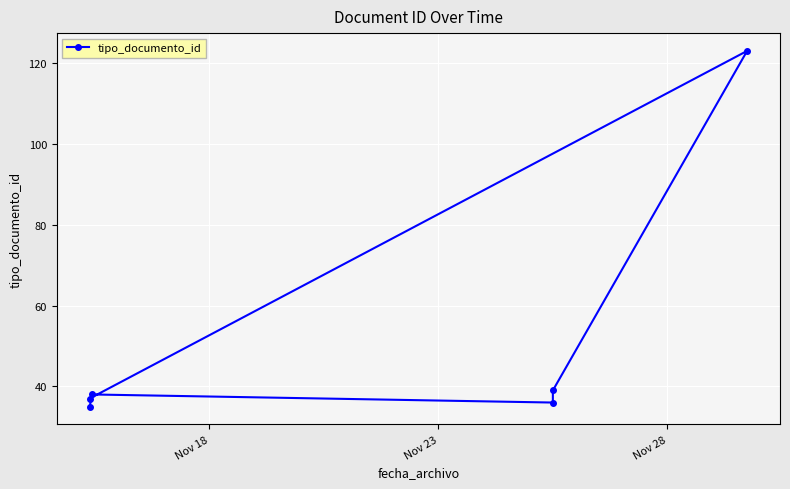

How many points are lower than both their immediate neighbors (excluding endpoints)?

1